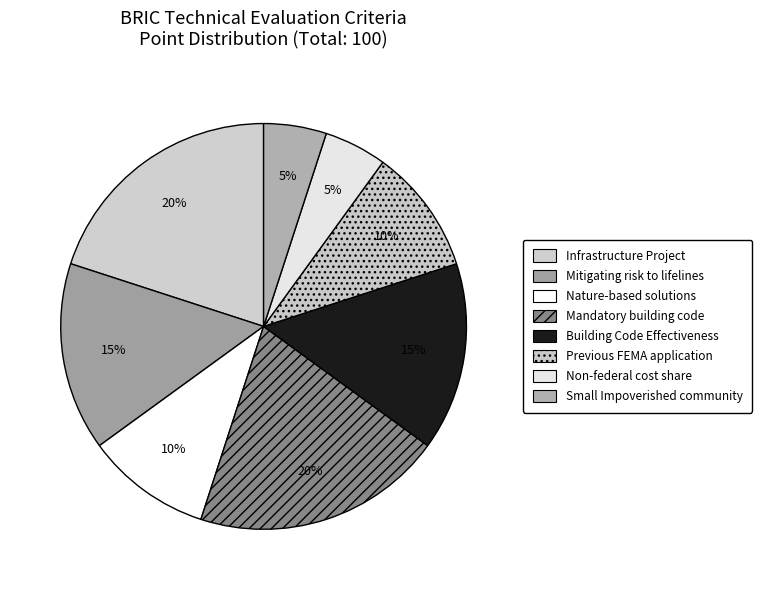

How many slices are in this pie chart?

8